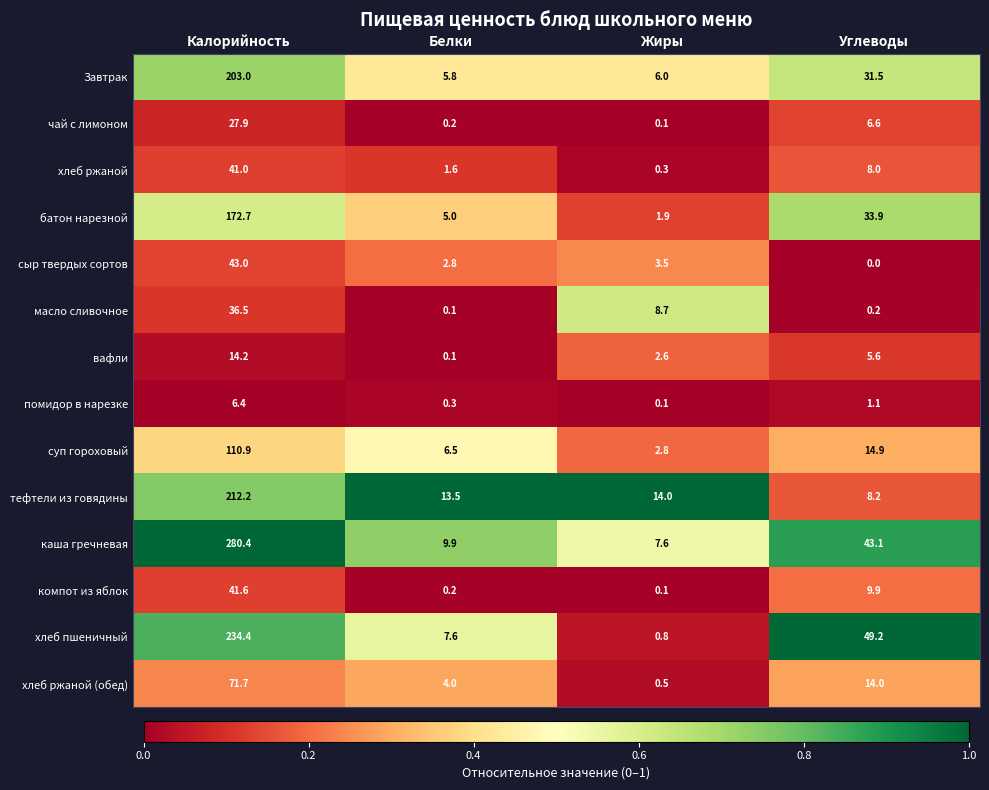

Which series has the largest total across all categories?

каша гречневая